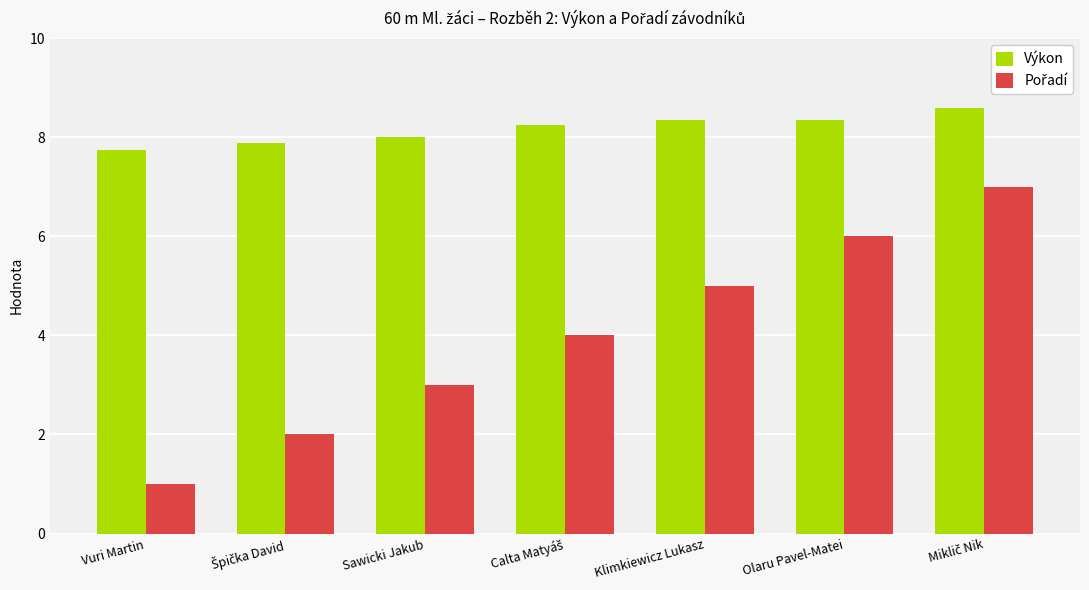

What is the difference between the Výkon values at Sawicki Jakub and Olaru Pavel-Matei?

0.3